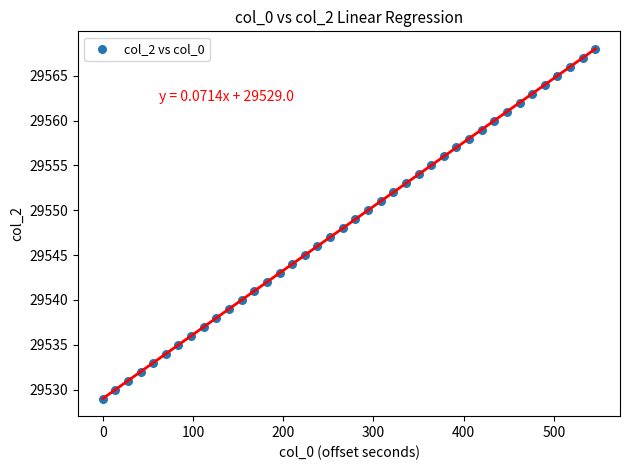

What is the range of Y values (max minus min)?

39